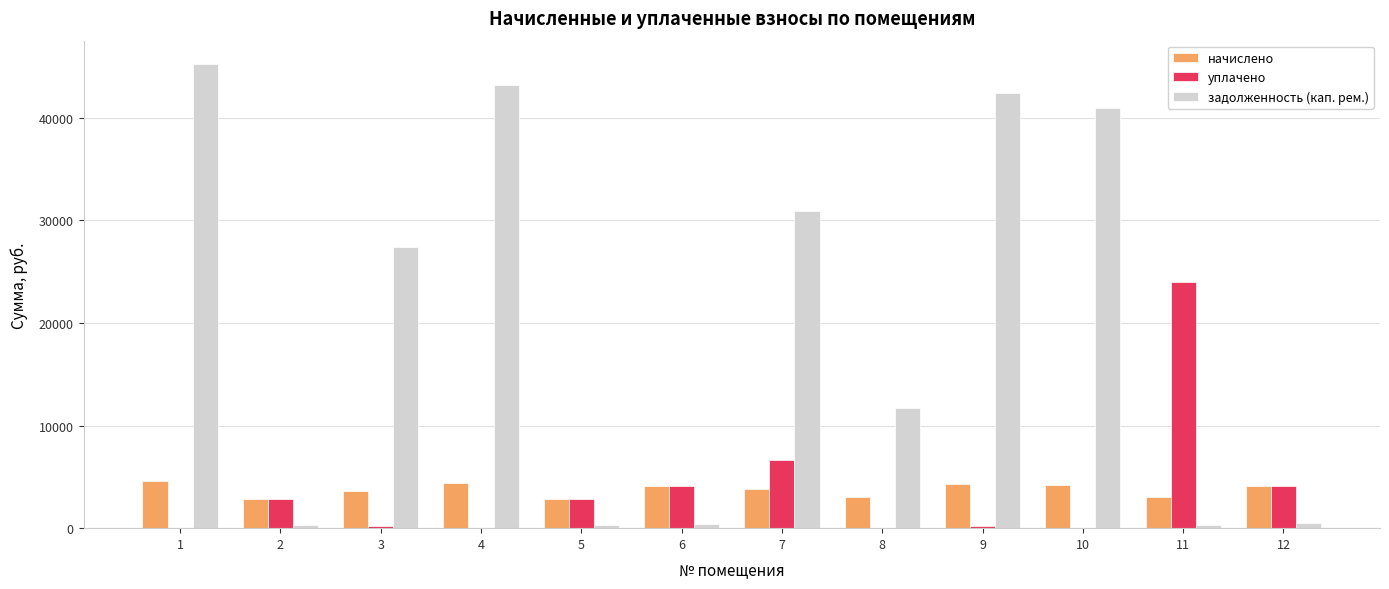

Which series changed the most between 2 and 7?

задолженность (кап. рем.)